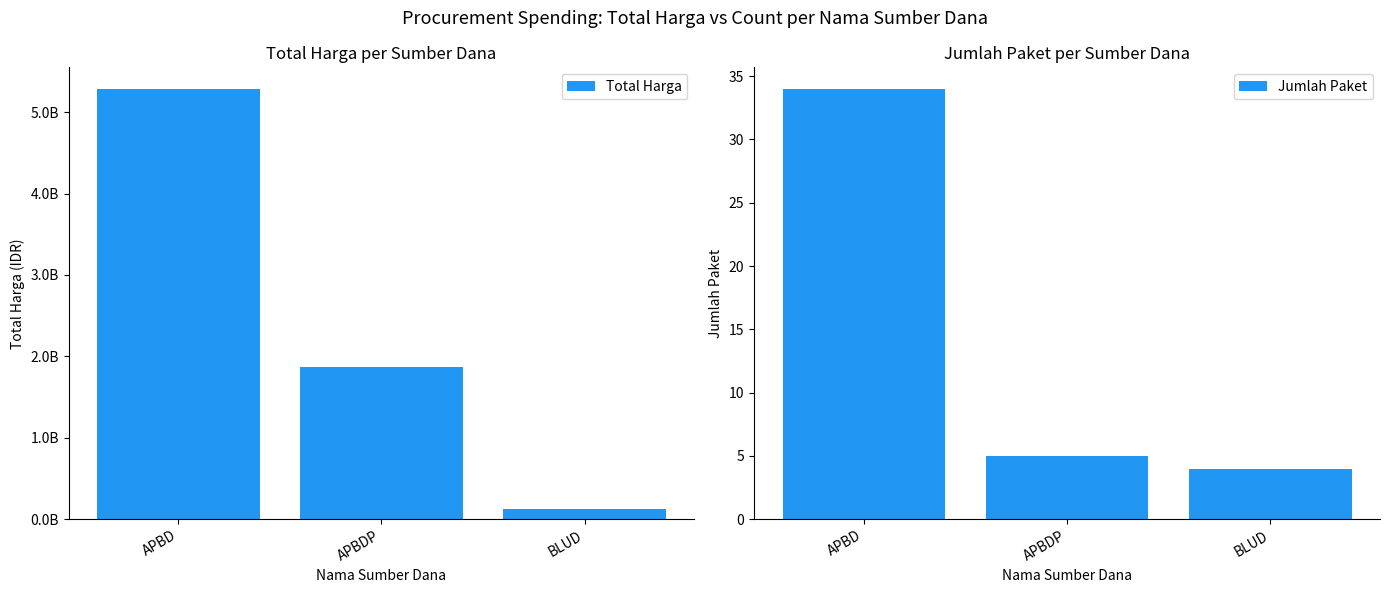

How many groups of bars are there?

3